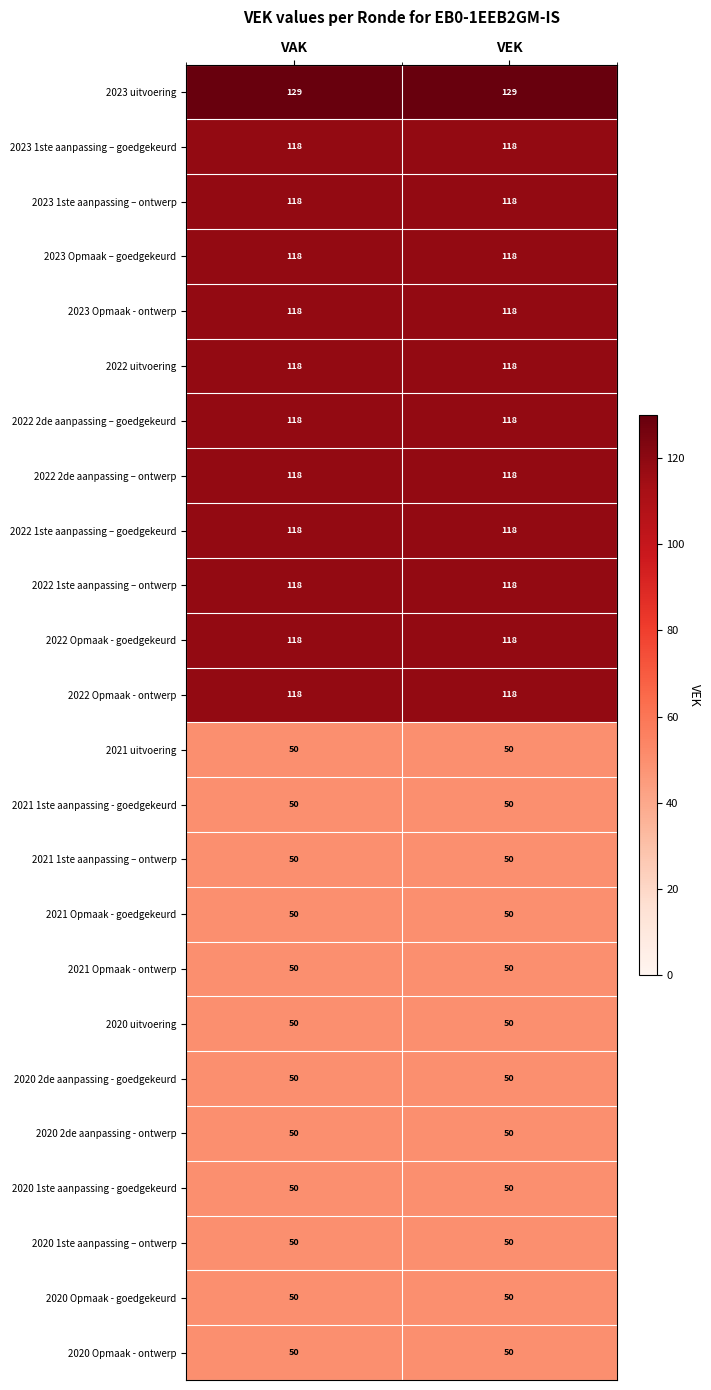

What is the highest value of the 2022 2de aanpassing – ontwerp series?

118